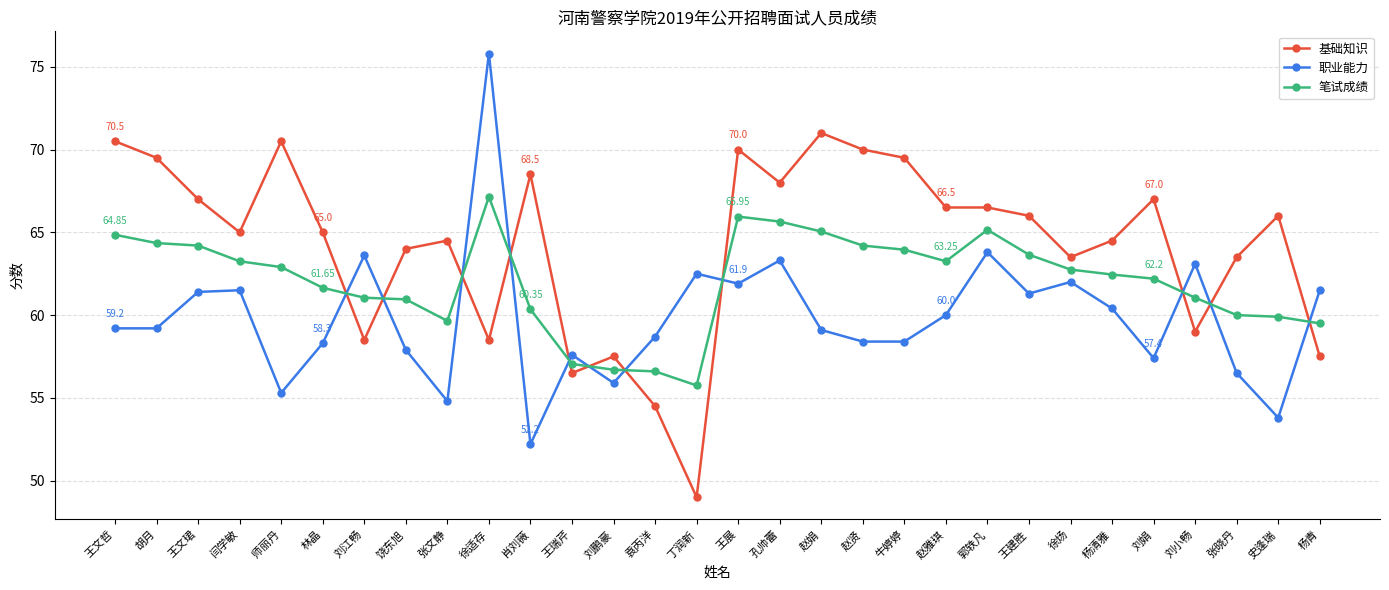

Where do 基础知识 and 职业能力 first cross each other?

林晶 and 刘江畅